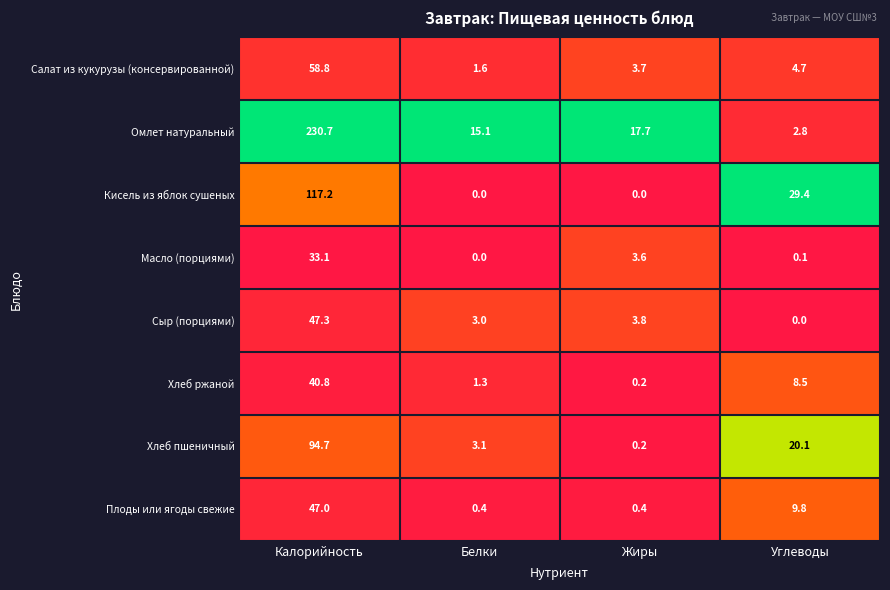

What is the maximum value shown in the chart?

230.7